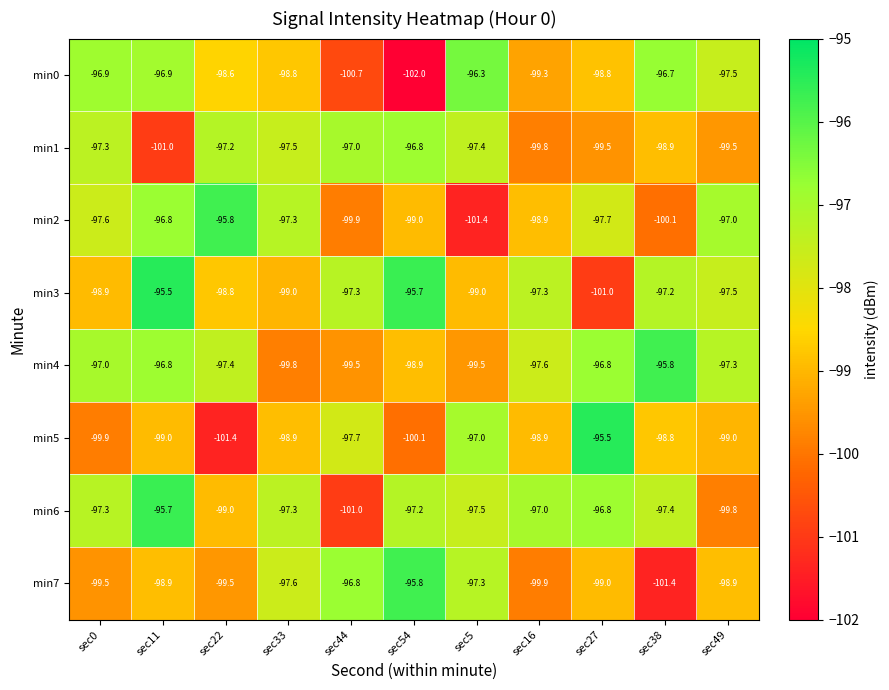

At which label does min2 reach its minimum?

sec5